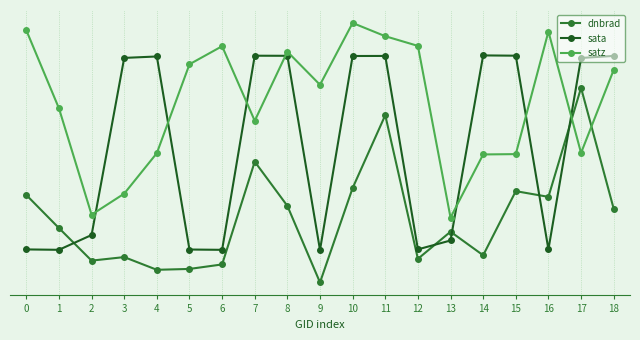

What are all the series names shown in the legend?

dnbrad, sata, satz